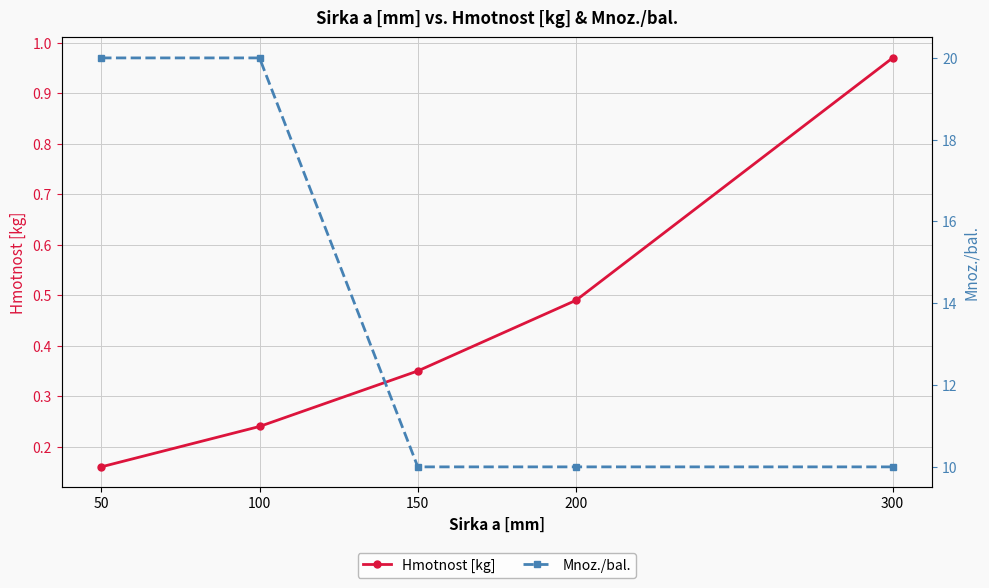

At 100, list the series in order from smallest to largest.

Hmotnost [kg], Mnoz./bal.